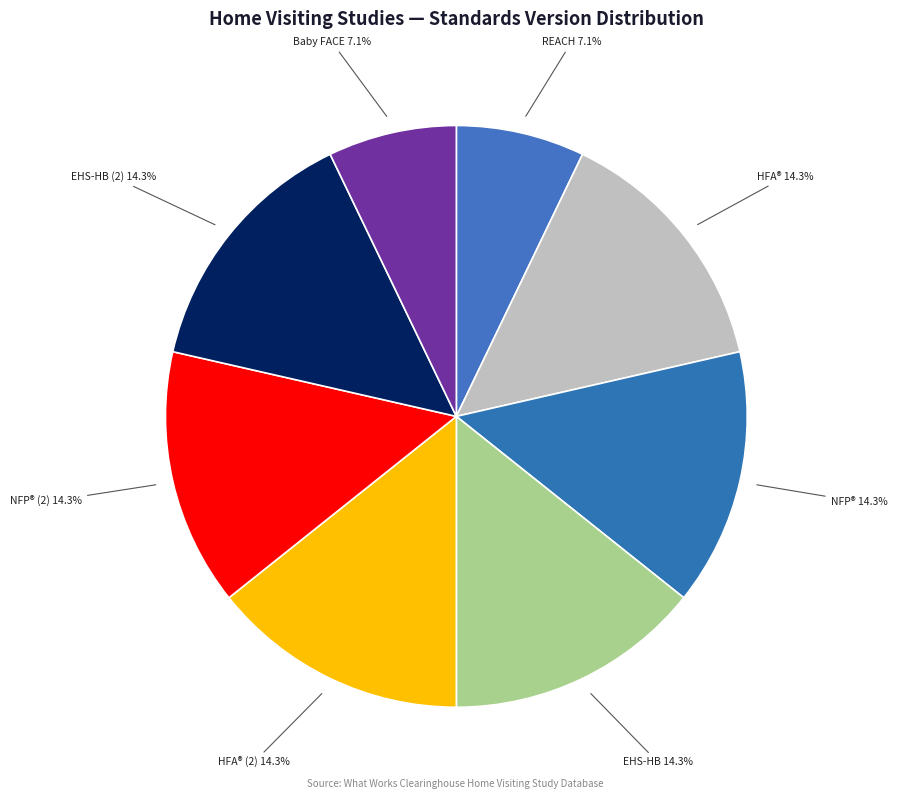

Count the number of slices in the pie.

8